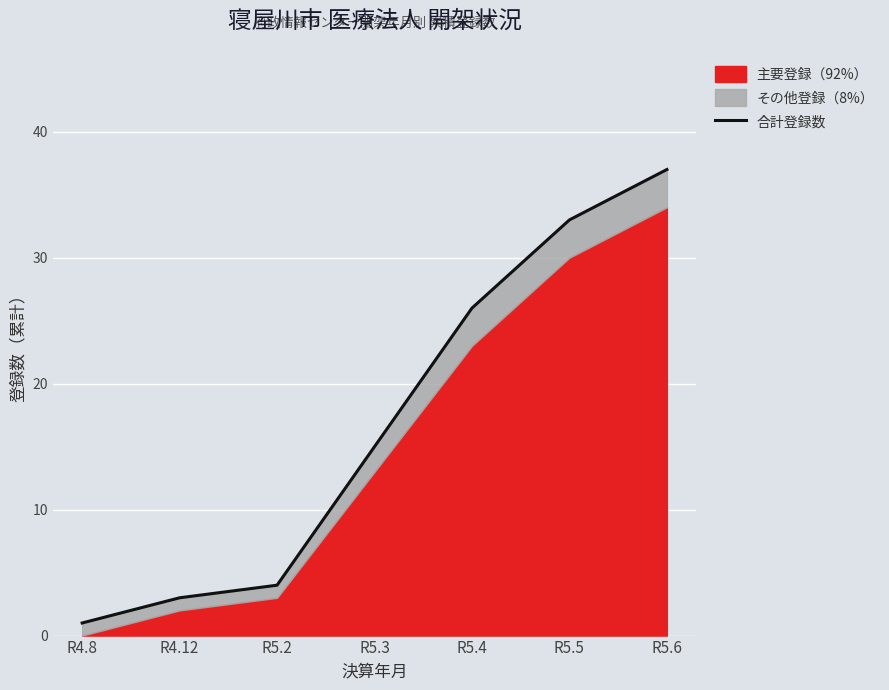

List the labels in order of value, smallest first.

R4.8, R4.12, R5.2, R5.3, R5.4, R5.5, R5.6